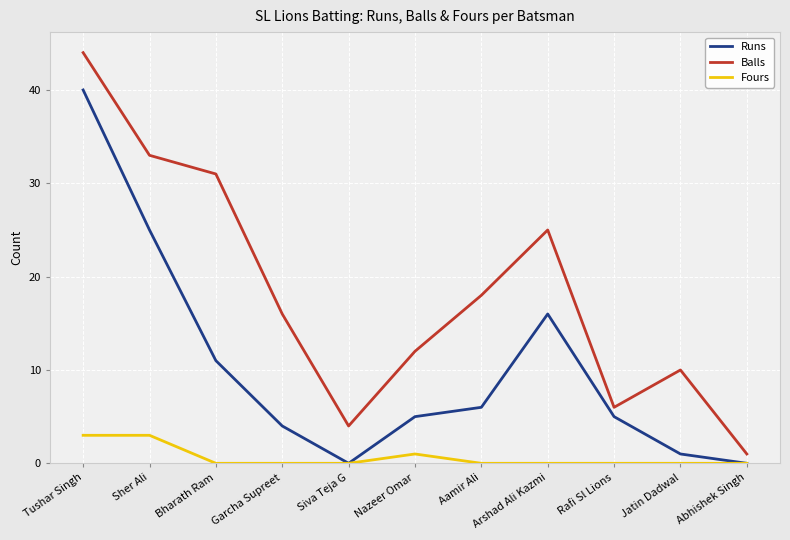

How many series are shown in this chart?

3